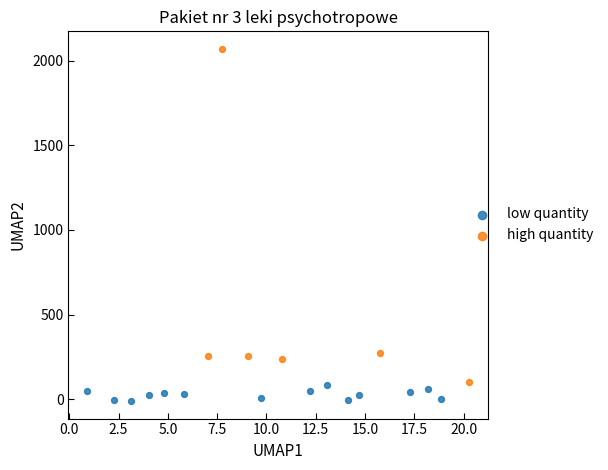

Which series has the largest Y range (max minus min)?

high quantity